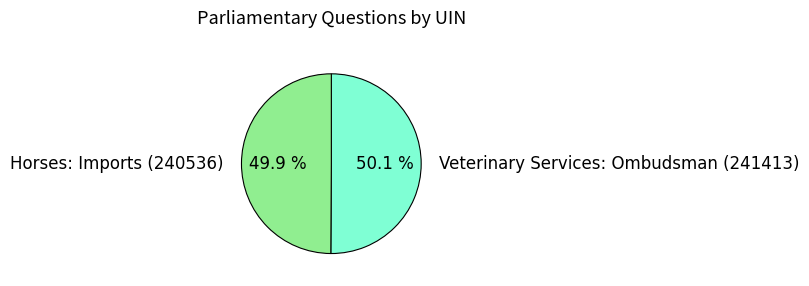

Is there a majority slice in this chart?

Yes